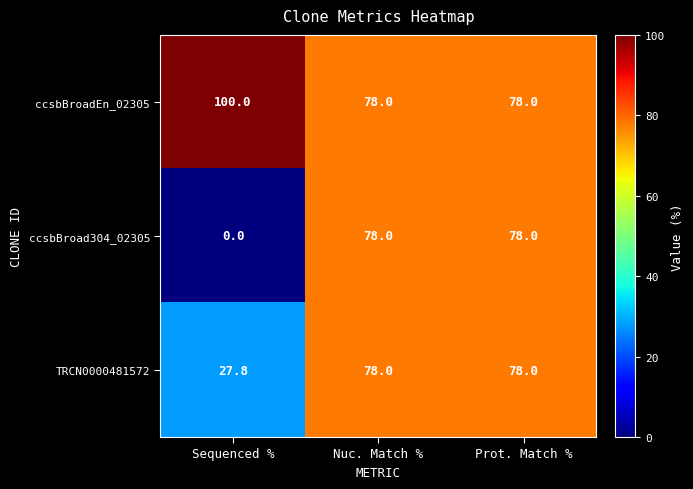

Reading left to right, extract all data points from this chart.

ccsbBroadEn_02305: 100.0	78.0	78.0
ccsbBroad304_02305: 0.0	78.0	78.0
TRCN0000481572: 27.8	78.0	78.0